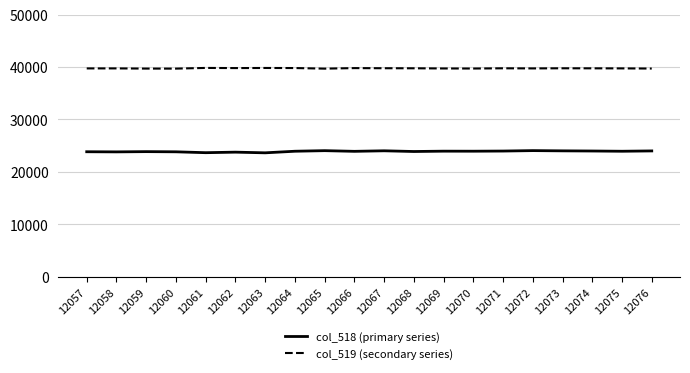

True or false: col_519 (secondary series) and col_518 (primary series) cross at least once.

False